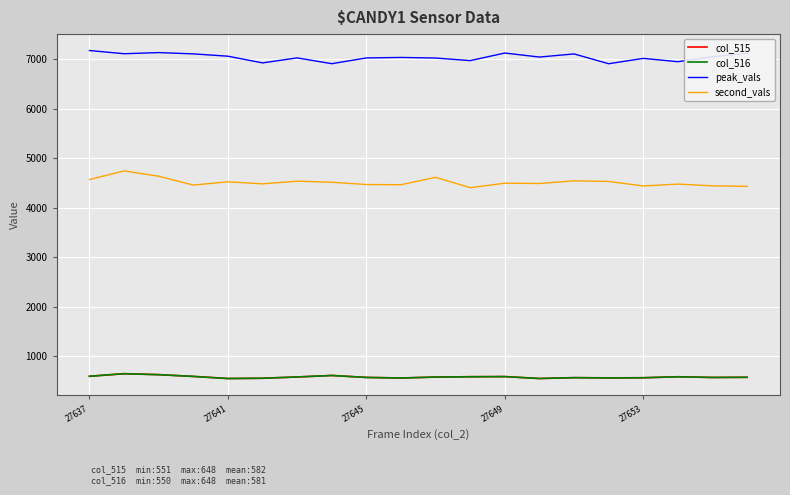

True or false: peak_vals and col_515 intersect in this chart.

False